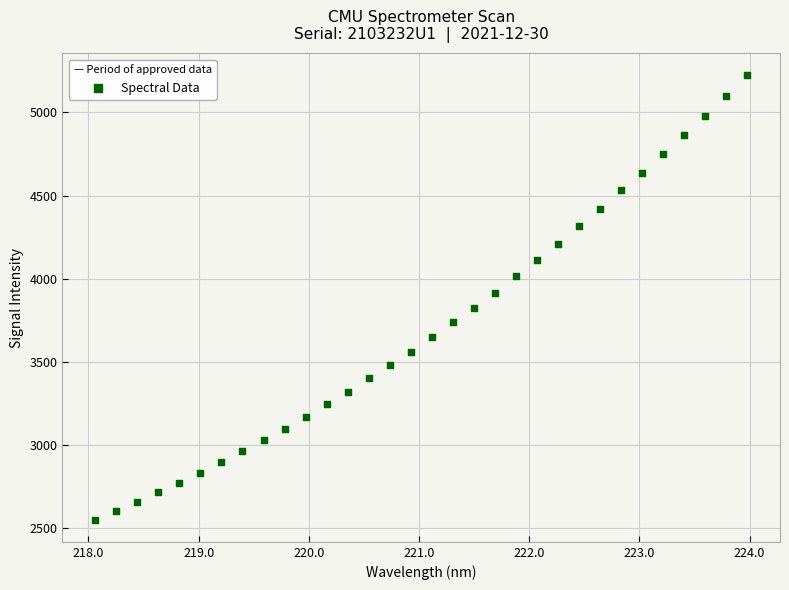

What is the range of Y values (max minus min)?

2667.9